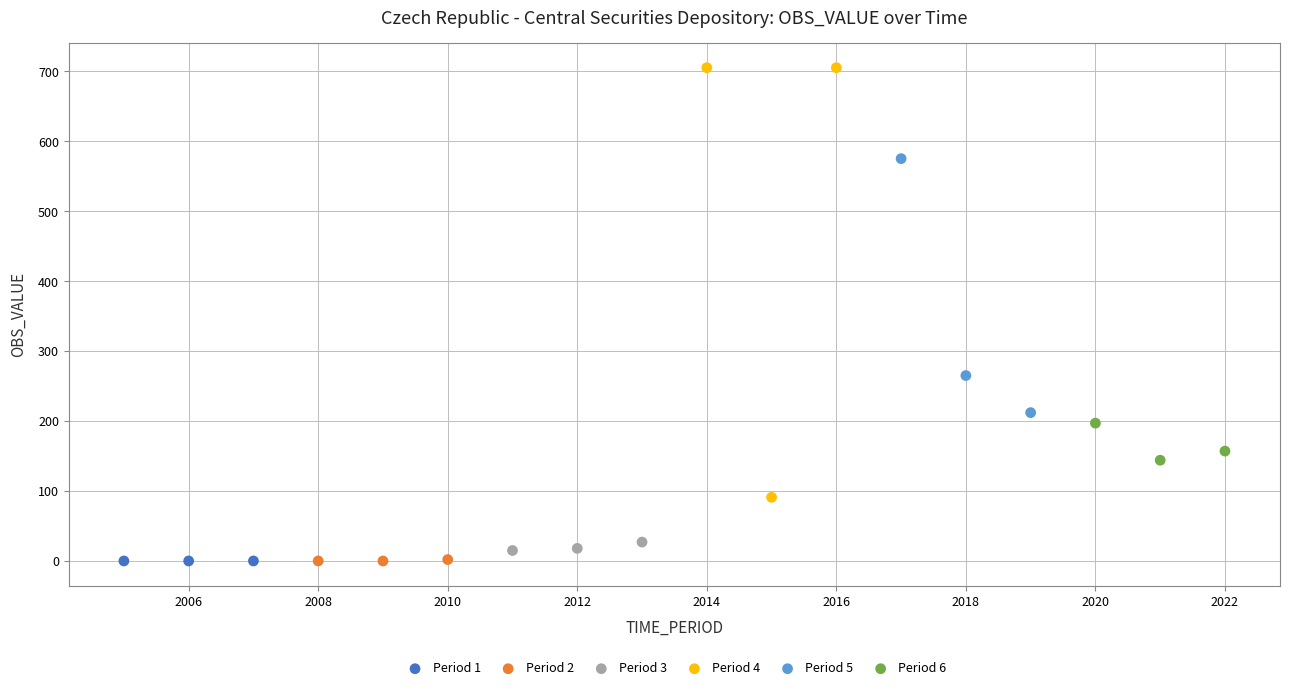

What are all the series names shown in the legend?

Period 1, Period 2, Period 3, Period 4, Period 5, Period 6